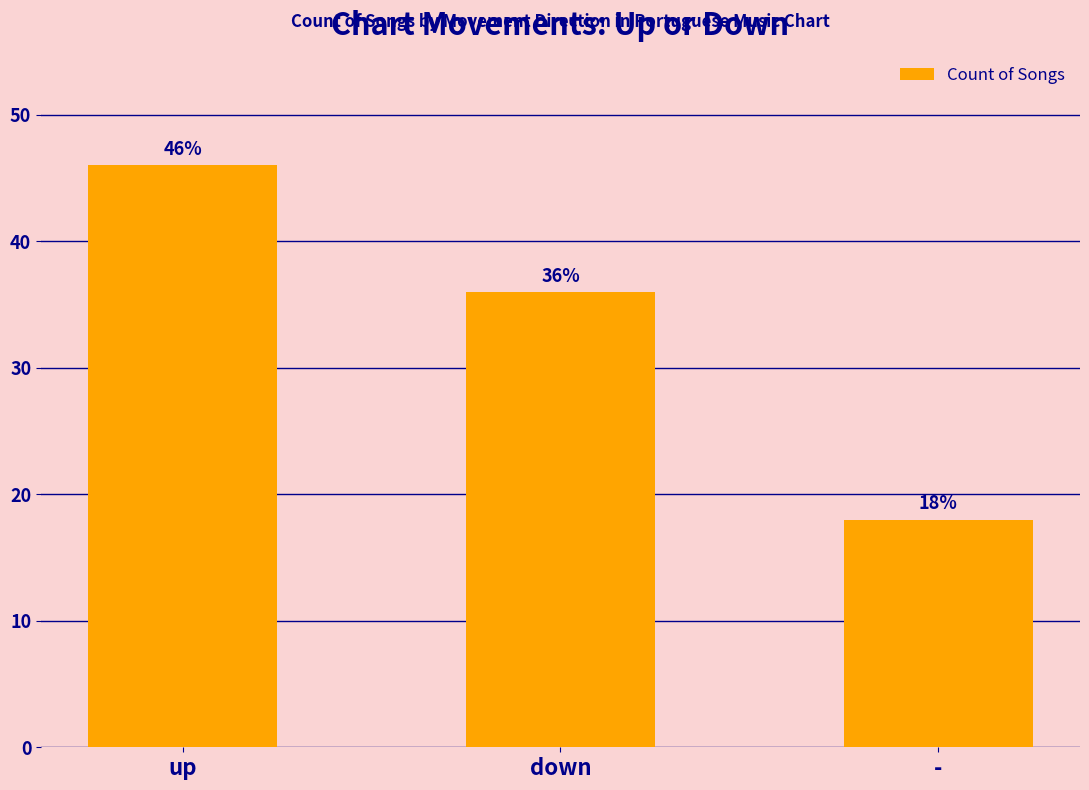

At which label is the value closest to 32?

down